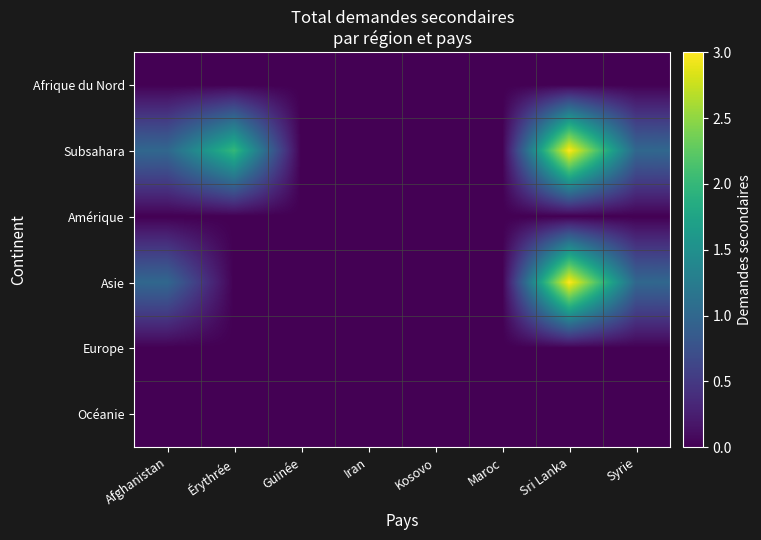

At how many categories does at least one series exceed 1?

2